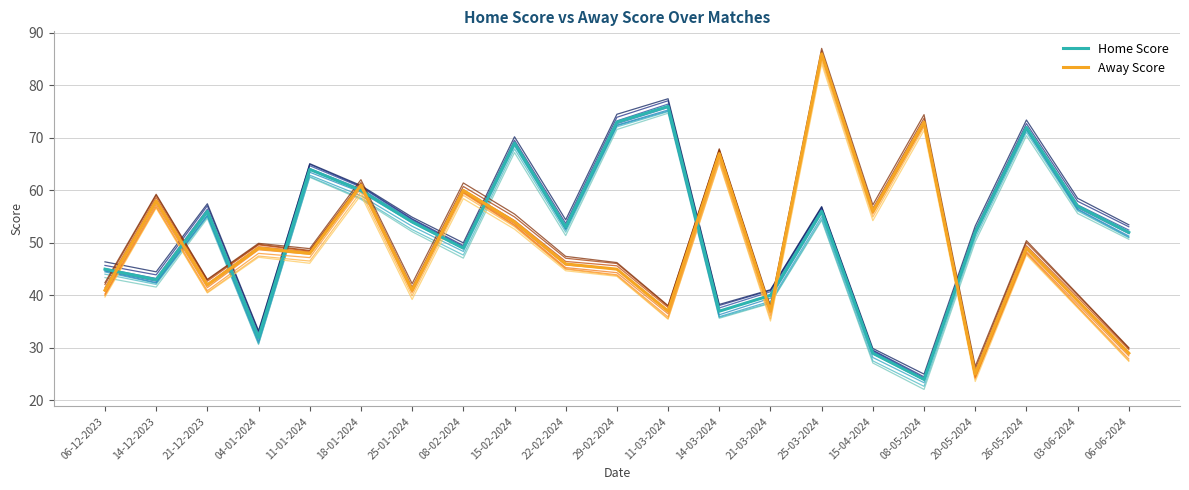

At how many categories does at least one series exceed 59?

10